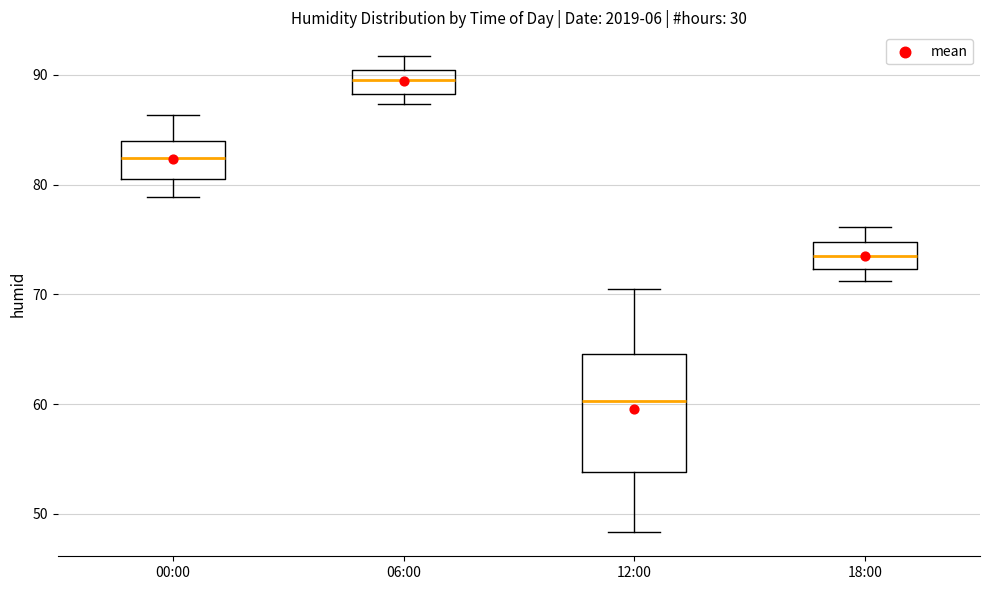

Which box's median line is the lowest?

12:00